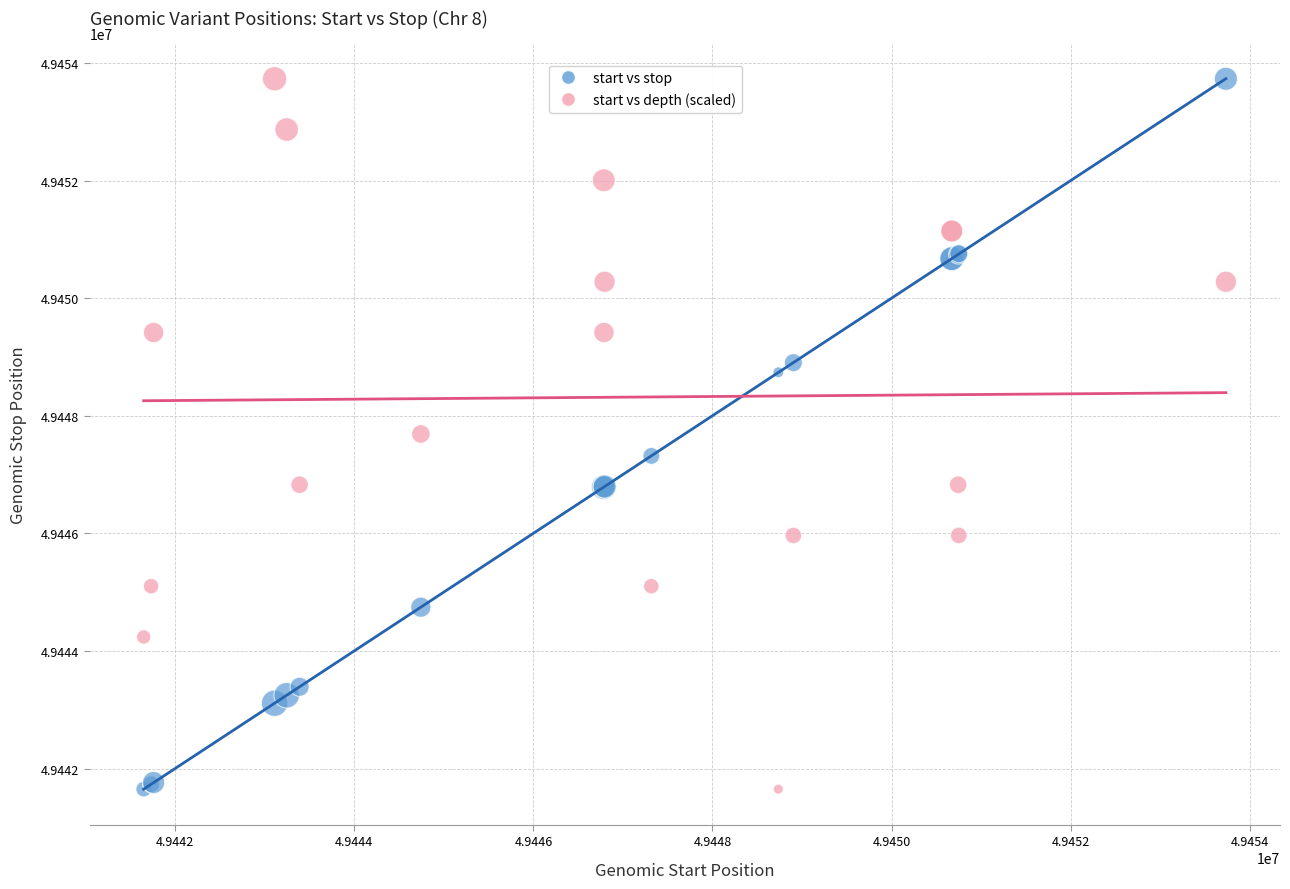

What are all the series names shown in the legend?

start vs stop, start vs depth (scaled)